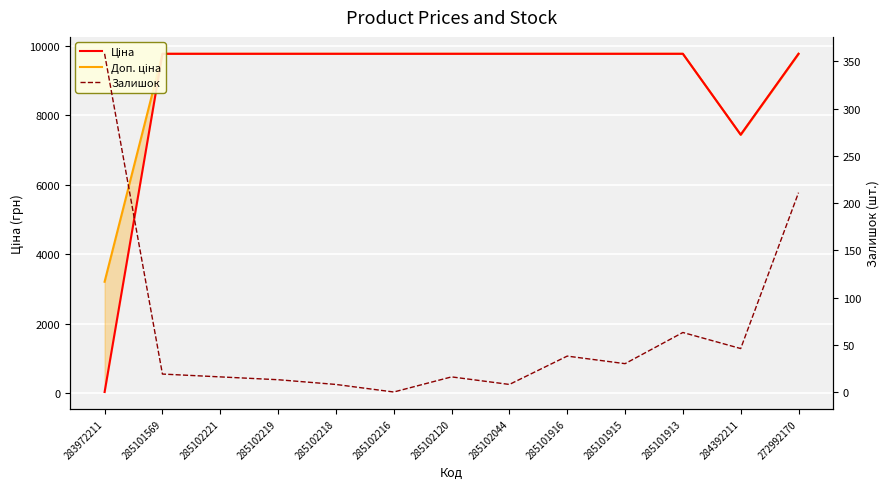

Which has a higher value, 285102120 or 283972211?

285102120